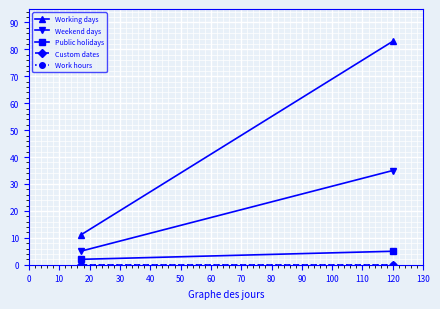

Count the Public holidays values in the range 2 to 5.

2